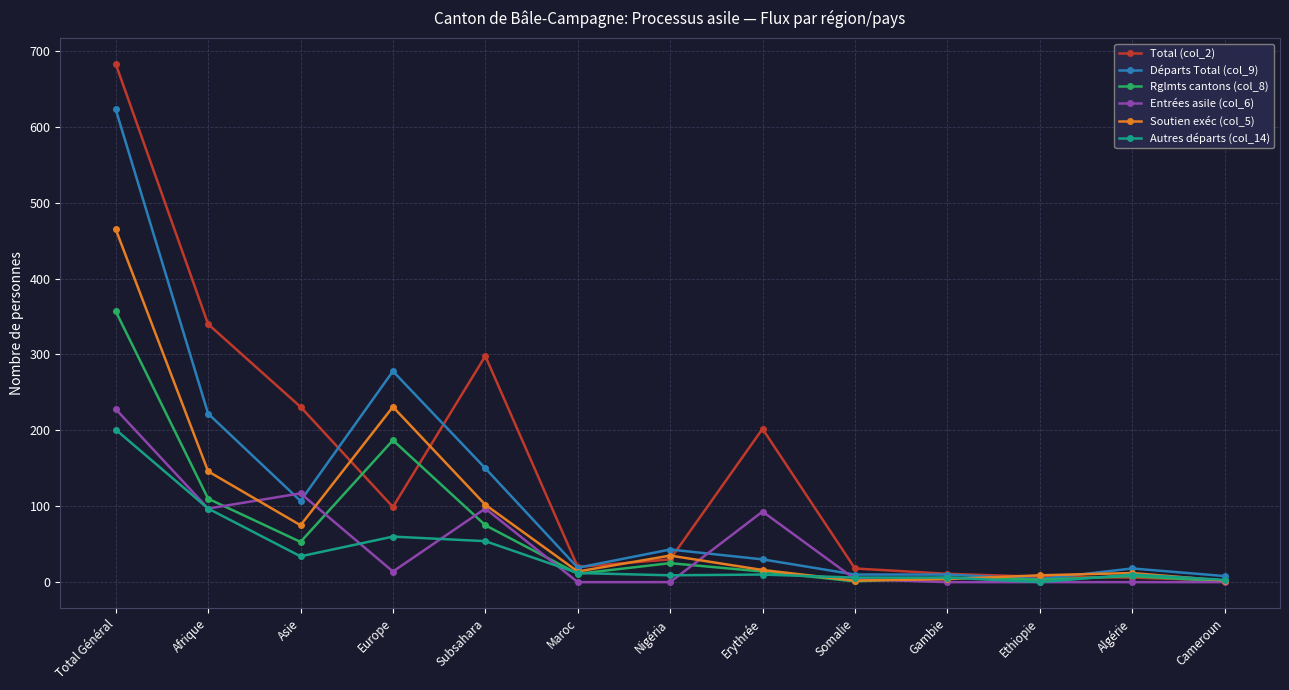

At which label does Total (col_2) reach its peak?

Total Général